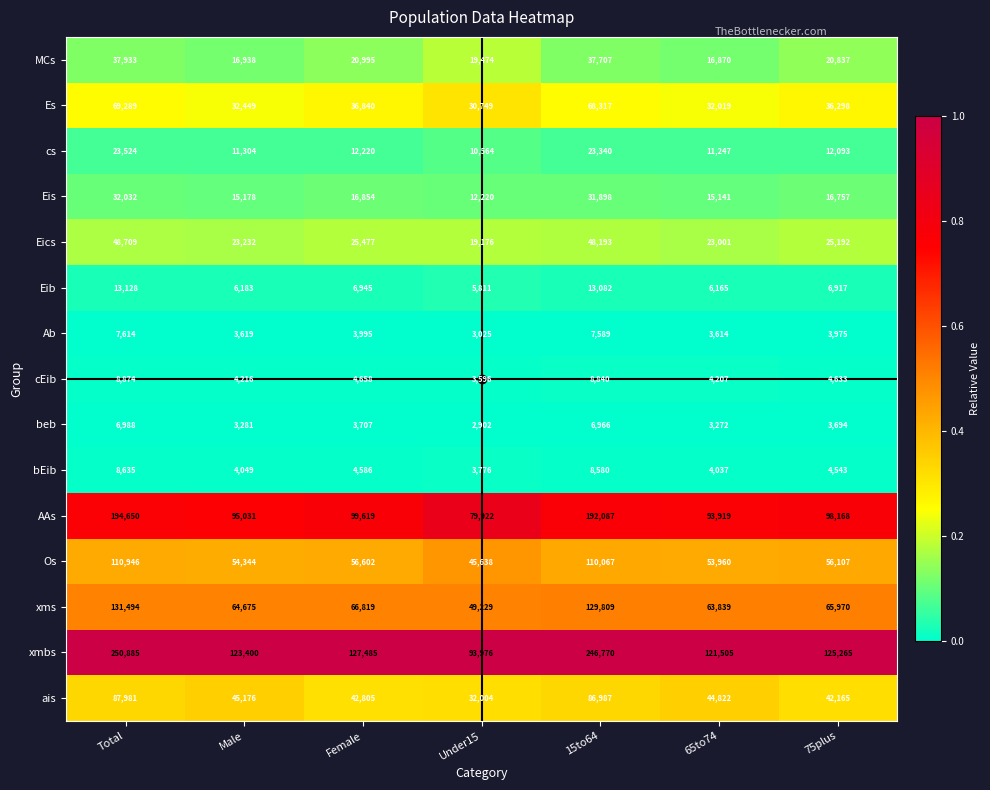

Read the ais value at 75plus, to the nearest 50.

42150